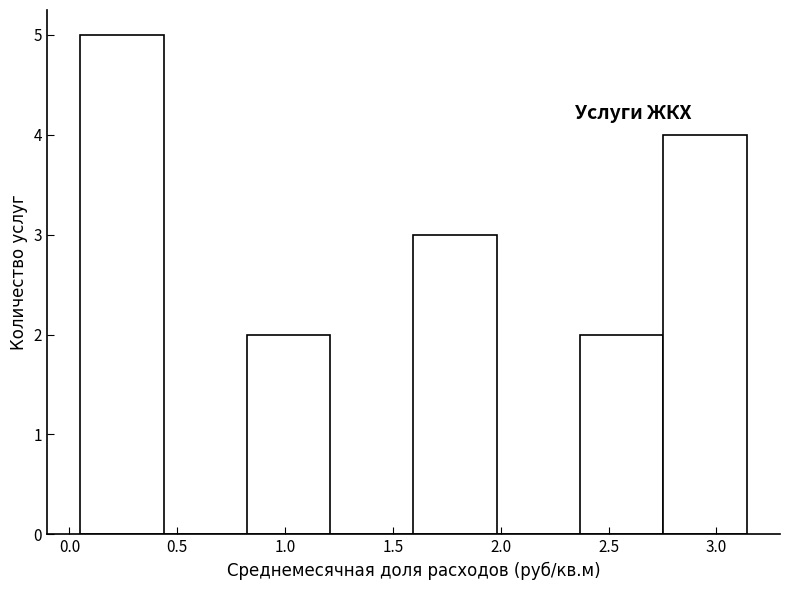

Over which range of the x-axis is the bar tallest?

0.05 to 0.45